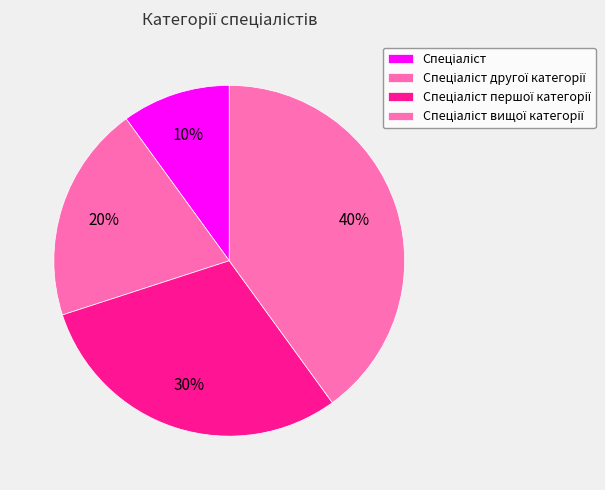

Count the number of slices in the pie.

4